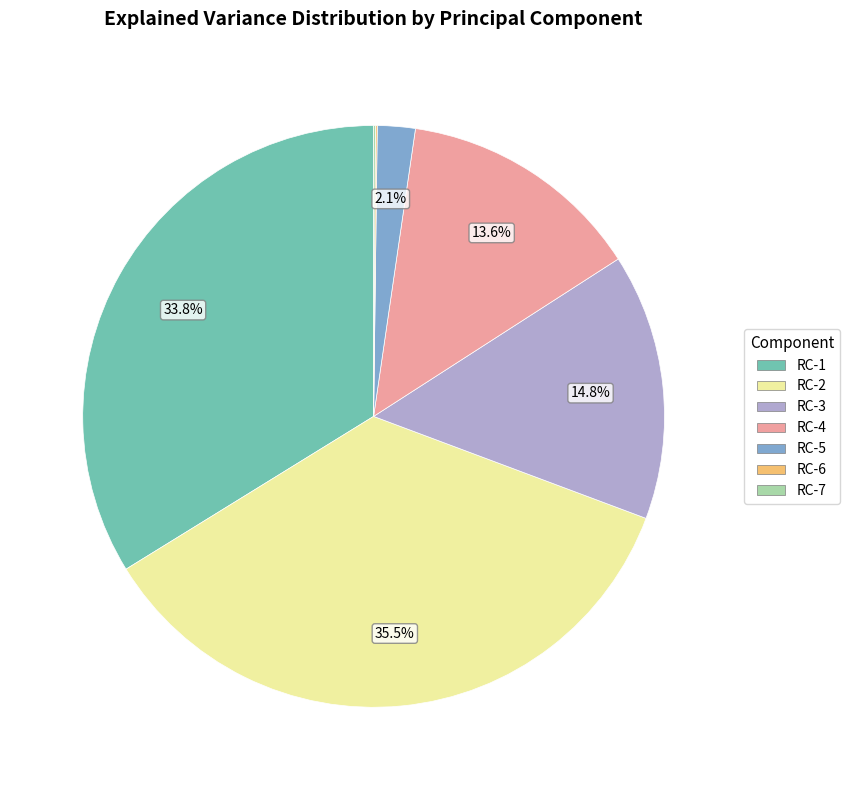

Is there any slice that represents more than half of the pie?

No